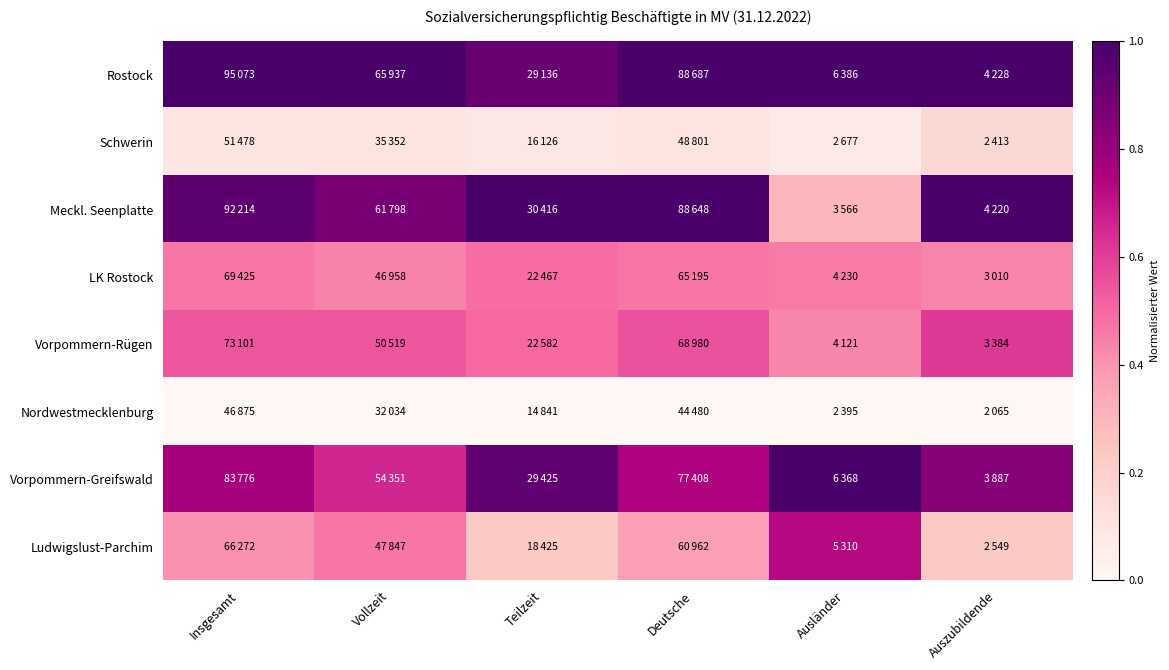

Reading left to right, list all the values displayed in this chart.

Rostock: Insgesamt=1.0	Vollzeit=1.0	Teilzeit=0.9	Deutsche=1.0	Ausländer=1.0	Auszubildende=1.0
Schwerin: Insgesamt=0.1	Vollzeit=0.1	Teilzeit=0.1	Deutsche=0.1	Ausländer=0.1	Auszubildende=0.2
Meckl. Seenplatte: Insgesamt=0.9	Vollzeit=0.9	Teilzeit=1.0	Deutsche=1.0	Ausländer=0.3	Auszubildende=1.0
LK Rostock: Insgesamt=0.5	Vollzeit=0.4	Teilzeit=0.5	Deutsche=0.5	Ausländer=0.5	Auszubildende=0.4
Vorpommern-Rügen: Insgesamt=0.5	Vollzeit=0.5	Teilzeit=0.5	Deutsche=0.6	Ausländer=0.4	Auszubildende=0.6
Nordwestmecklenburg: Insgesamt=0.0	Vollzeit=0.0	Teilzeit=0.0	Deutsche=0.0	Ausländer=0.0	Auszubildende=0.0
Vorpommern-Greifswald: Insgesamt=0.8	Vollzeit=0.7	Teilzeit=0.9	Deutsche=0.7	Ausländer=1.0	Auszubildende=0.8
Ludwigslust-Parchim: Insgesamt=0.4	Vollzeit=0.5	Teilzeit=0.2	Deutsche=0.4	Ausländer=0.7	Auszubildende=0.2